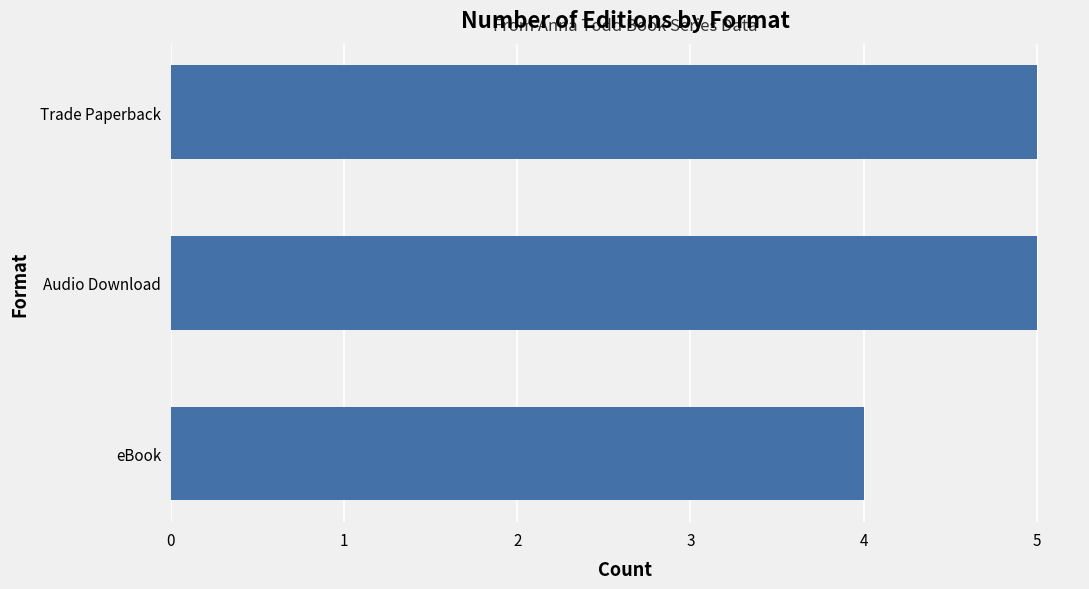

Reading bottom to top, extract all data points from this chart.

4	5	5